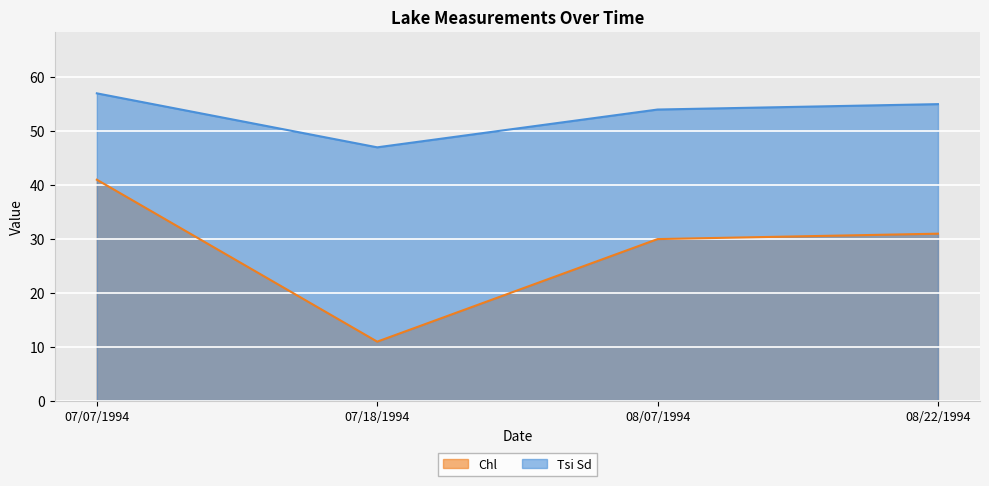

Reading left to right, transcribe all the data shown in this chart.

Chl: 41	11	30	31
Tsi Sd: 57	47	54	55